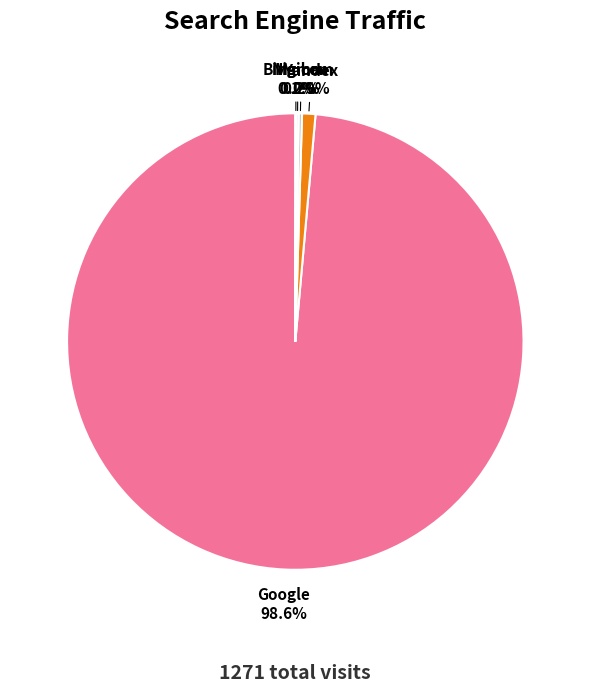

Which category has the biggest portion of the pie?

Google